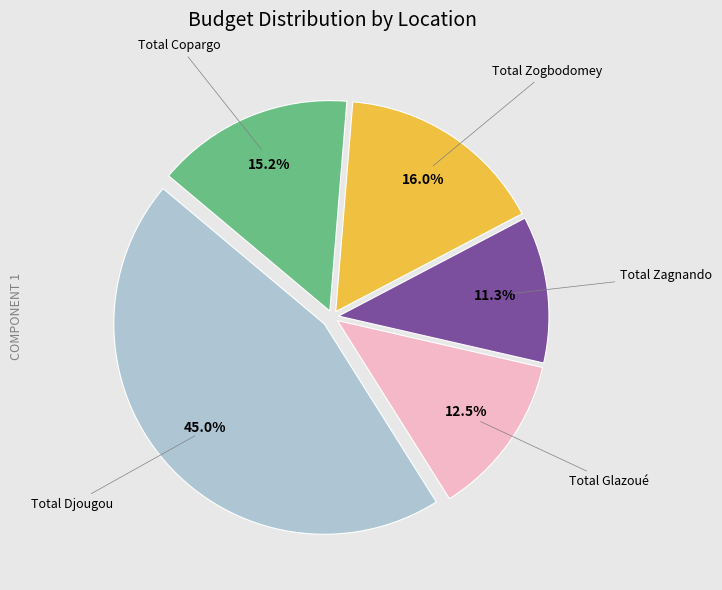

To the nearest percent, what is the average slice percentage?

20%